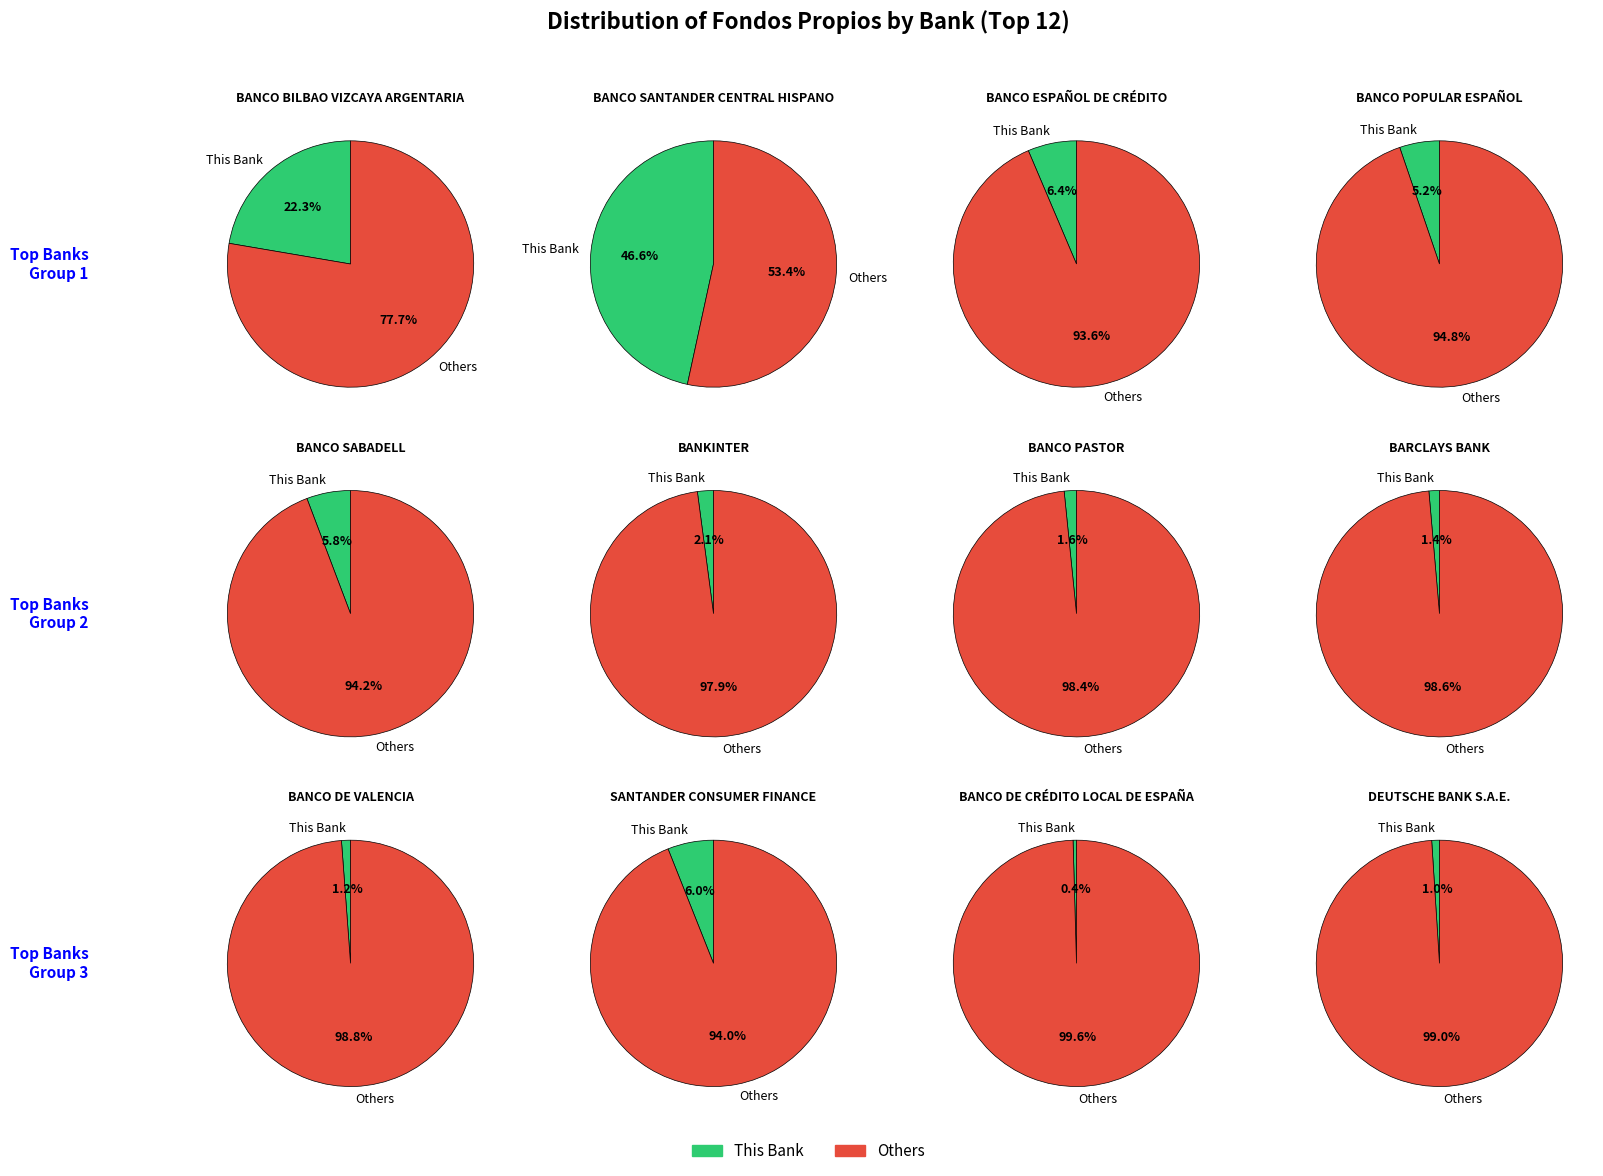

Does BANCO SANTANDER CENTRAL HISPANO account for over 50% of the chart?

No